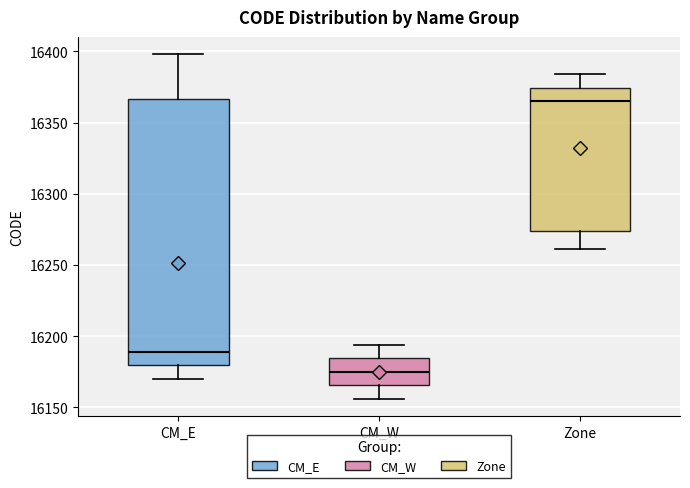

Where is the lower edge of the box for Zone on the y-axis? The values are not printed on the chart, so give them approximately, as read against the axis.

16275